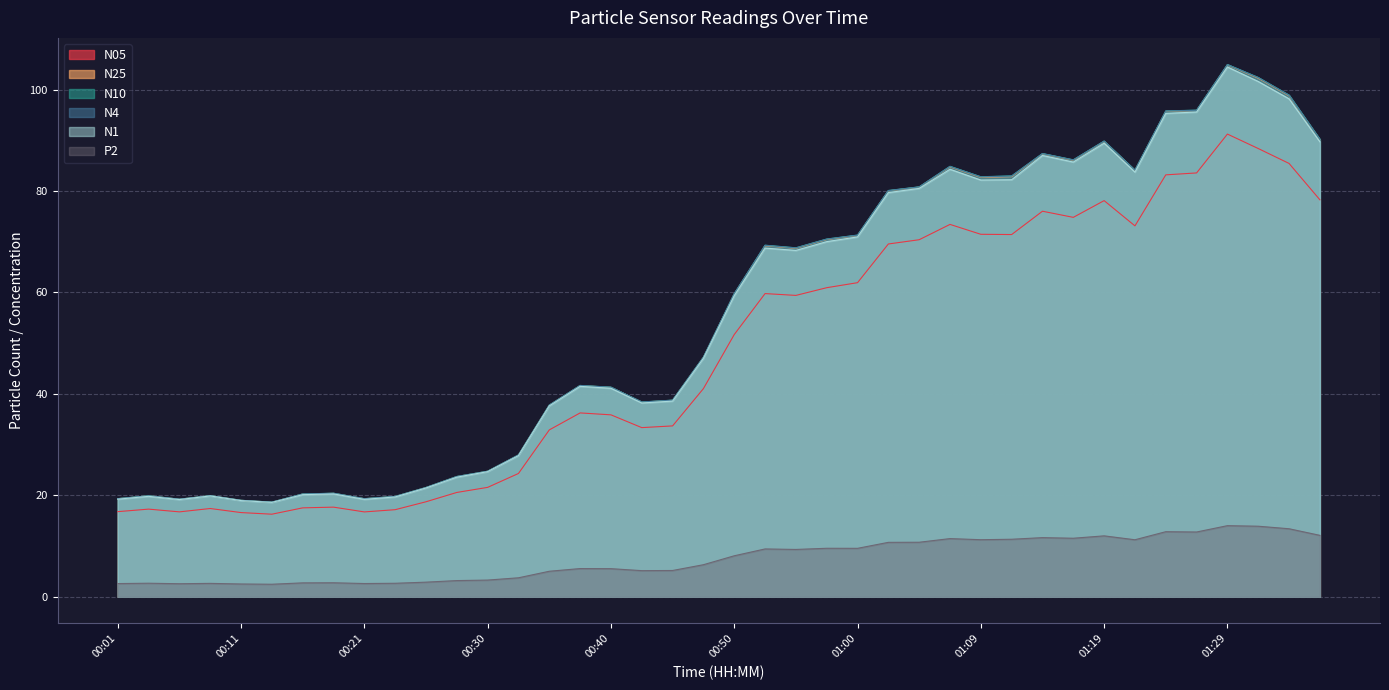

What is the sum of all N25 values?

2224.1